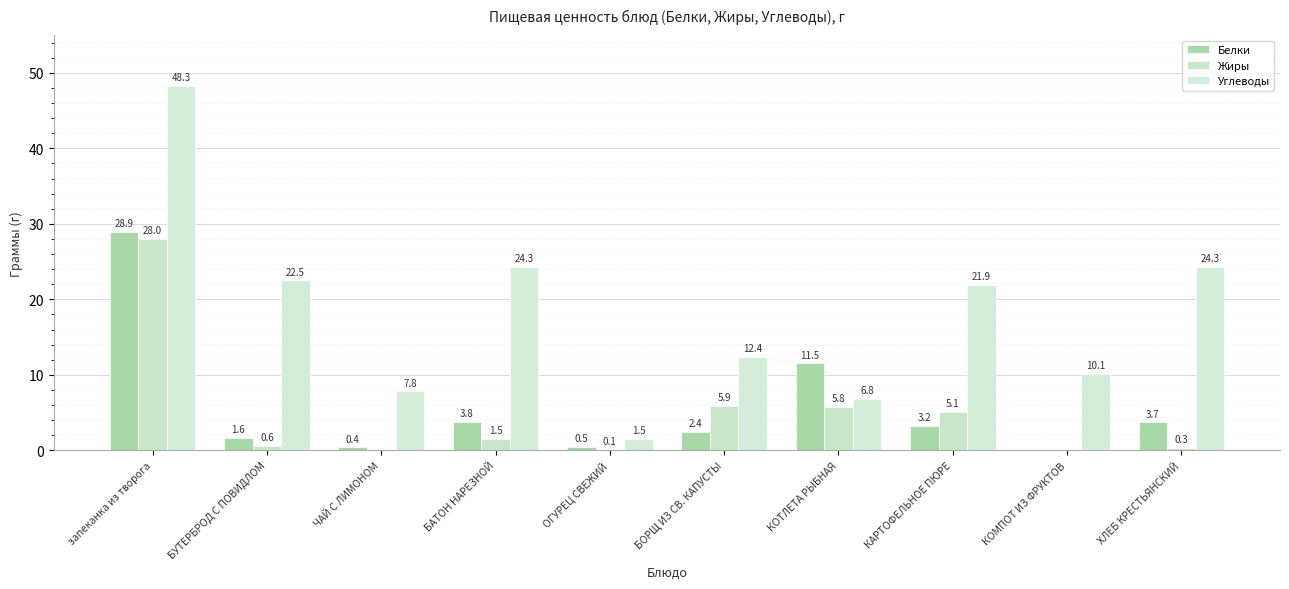

How many data points in Белки are above 3?

5